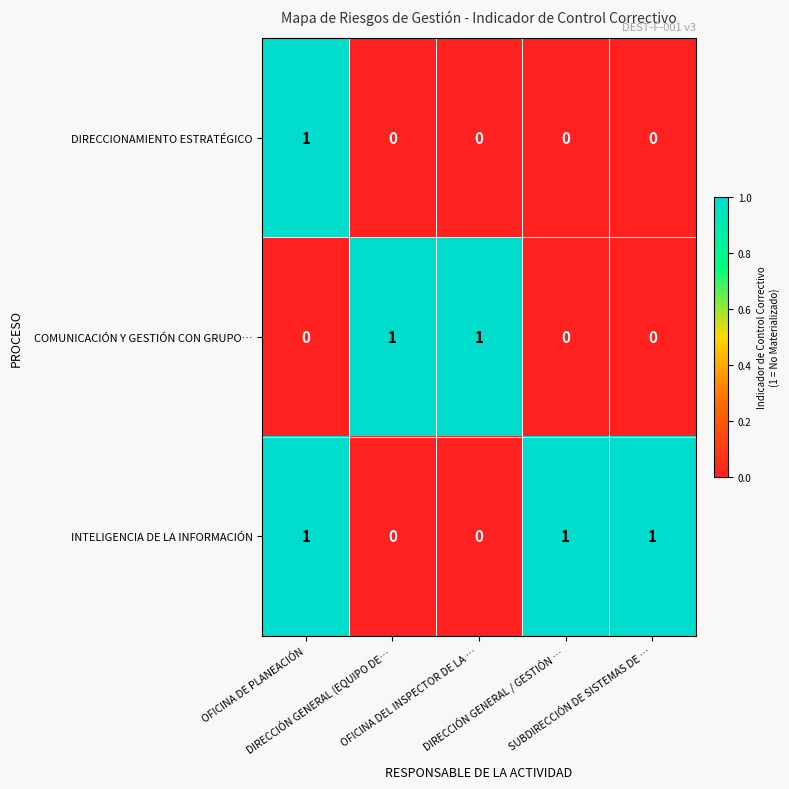

Rank the series by their average value, from lowest to highest.

DIRECCIONAMIENTO ESTRATÉGICO, COMUNICACIÓN Y GESTIÓN CON GRUPO…, INTELIGENCIA DE LA INFORMACIÓN